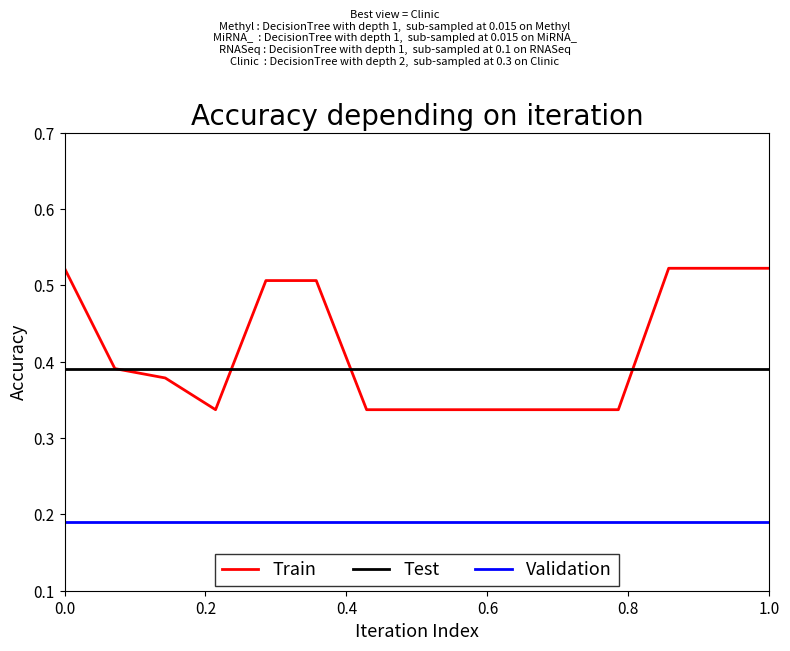

True or false: Validation and Train cross at least once.

False